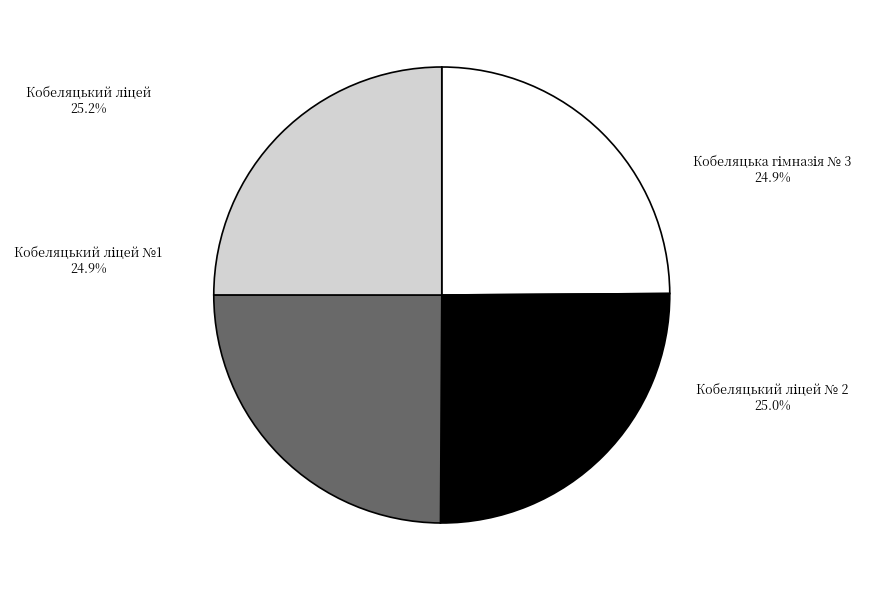

To the nearest percent, what portion does Кобеляцька гімназія № 3 represent?

25%